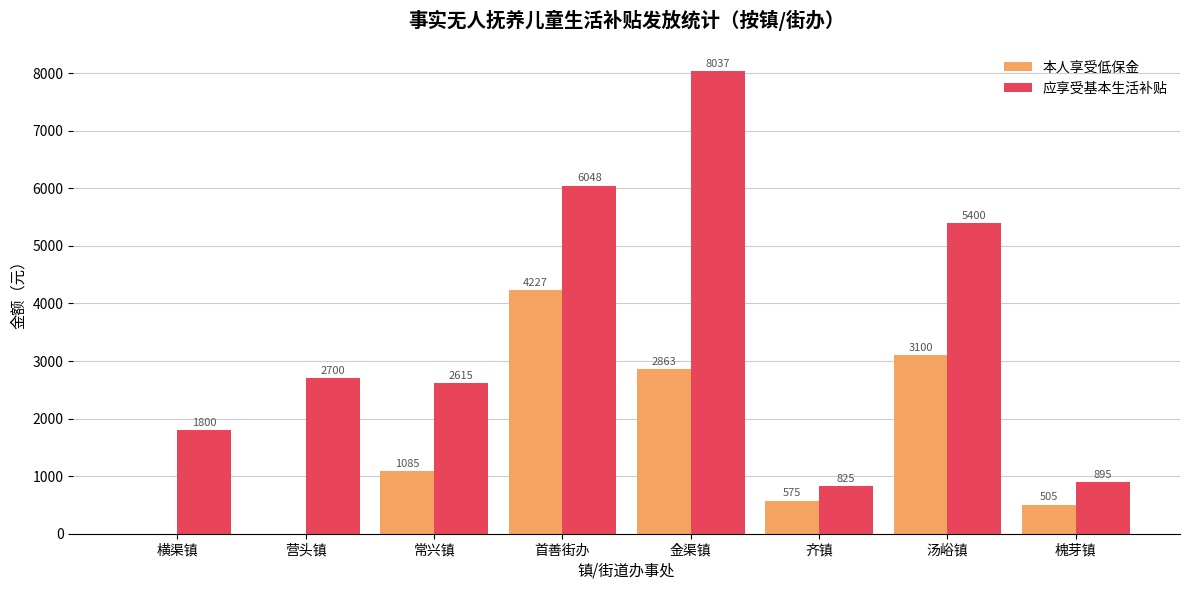

Count the number of data series in this chart.

2